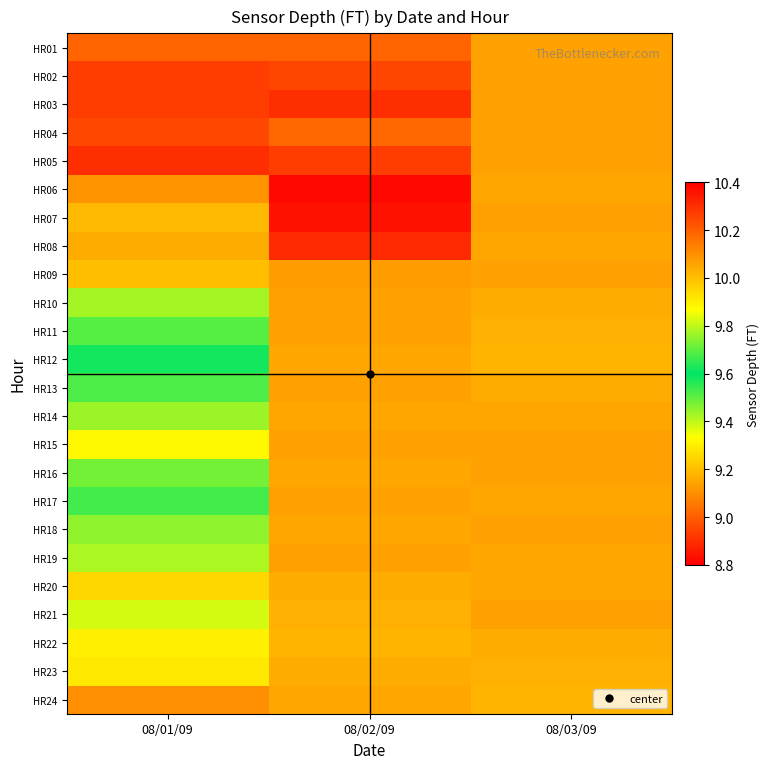

What is the greatest value displayed?

10.3